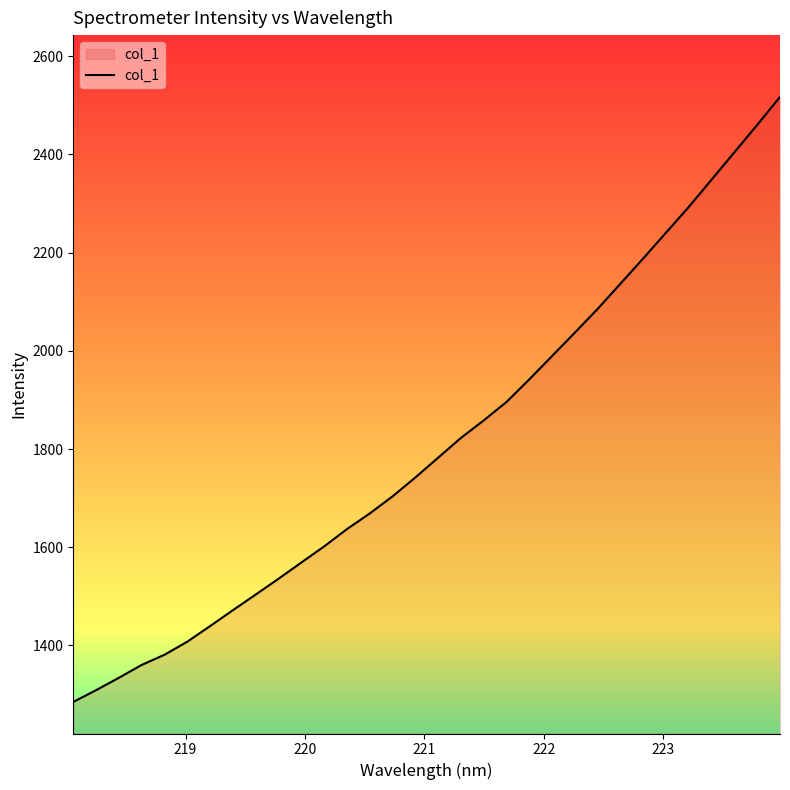

What is the difference between the maximum and minimum values?

1232.0